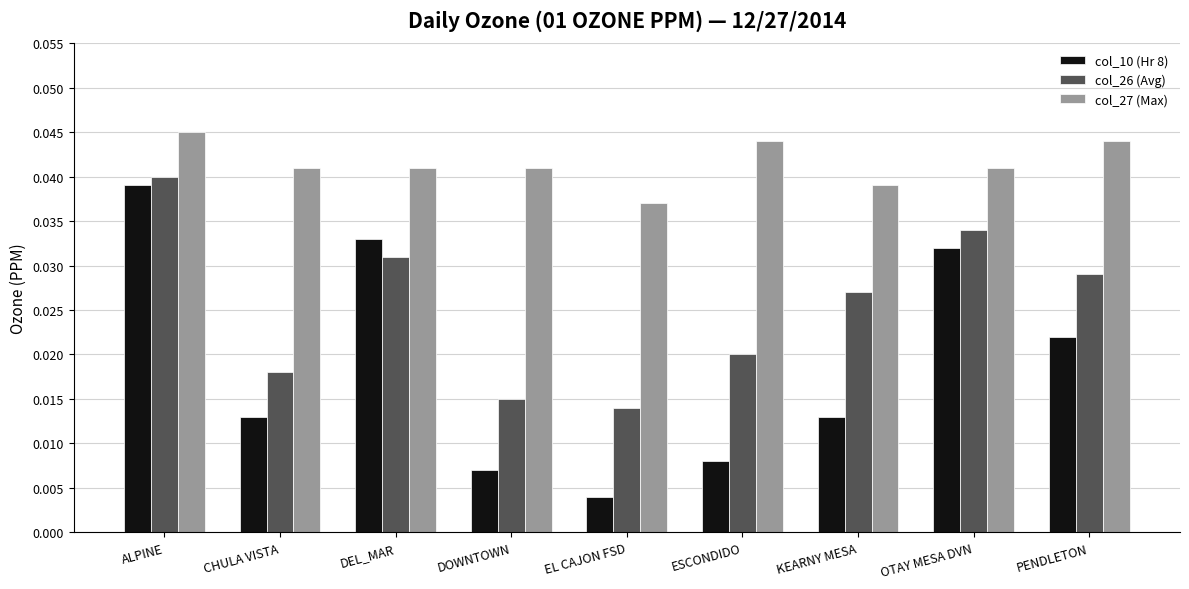

Which series has the largest total across all categories?

col_27 (Max)